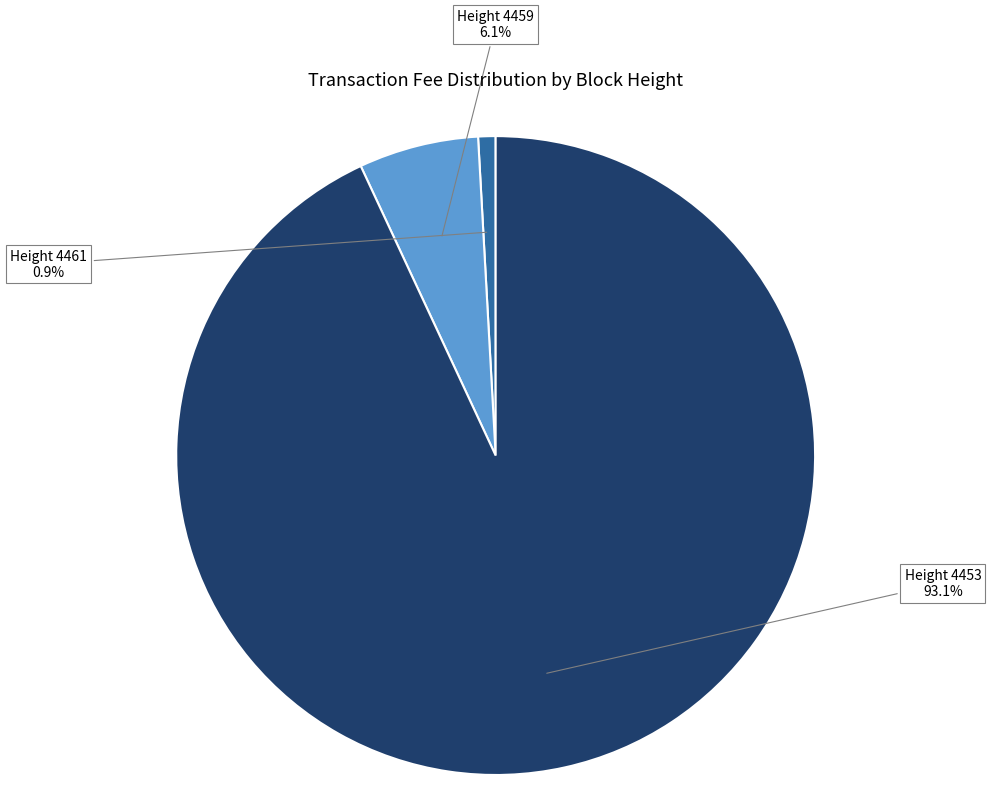

Which category accounts for the majority?

Height 4453